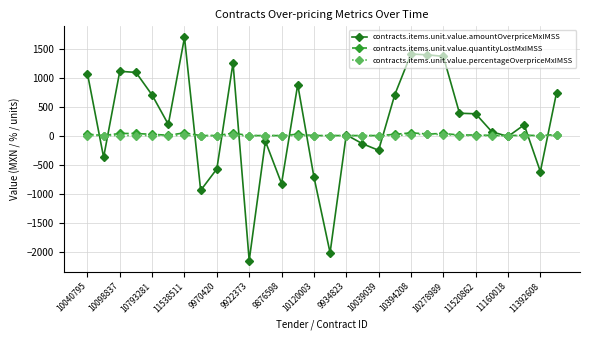

What is the lowest value of the contracts.items.unit.value.amountOverpriceMxIMSS series?

-2154.9